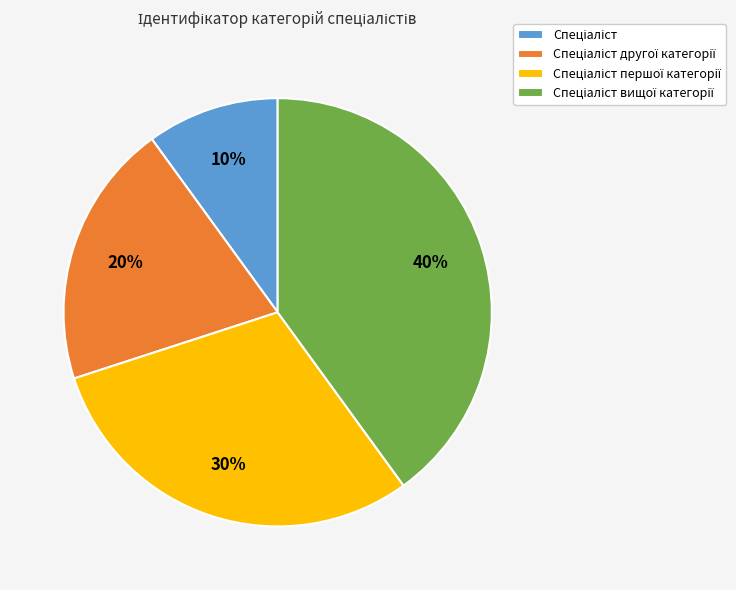

To the nearest percent, what is the average slice percentage?

25%